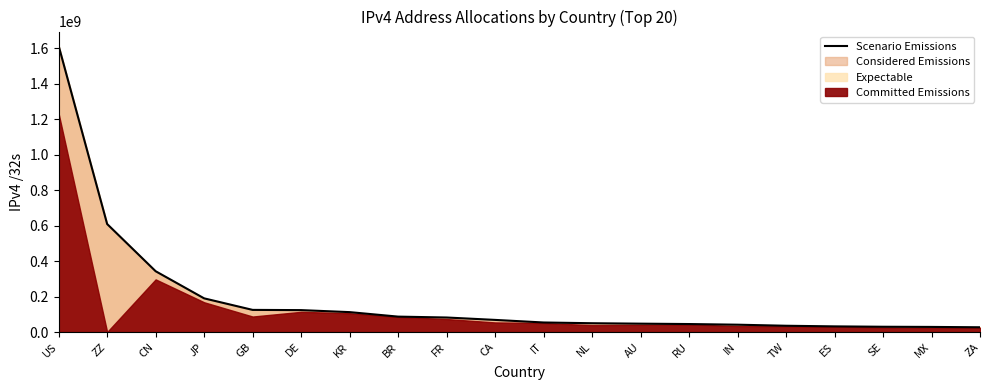

What is the sum of the values at AU and DE?

171241728